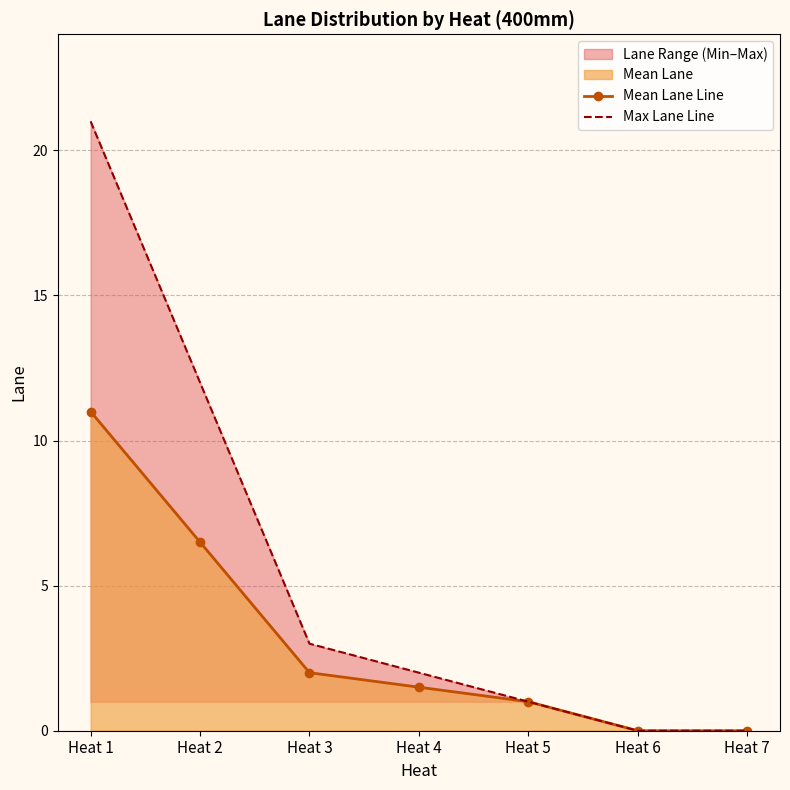

Which category has the lowest value in the Max Lane Line series?

Heat 6